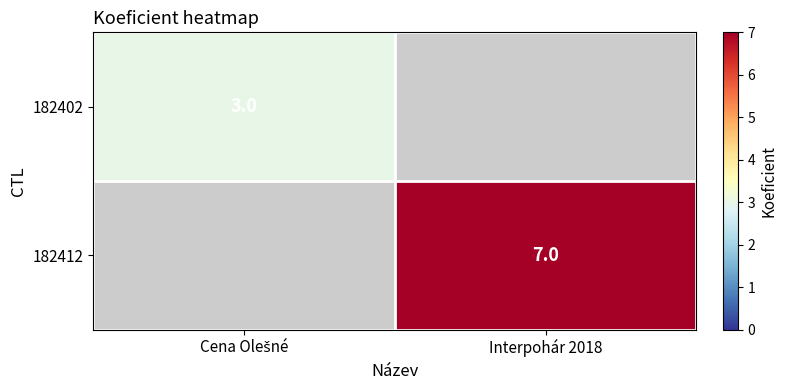

The 182412 series shows 3 at Interpohár 2018. True or false?

False